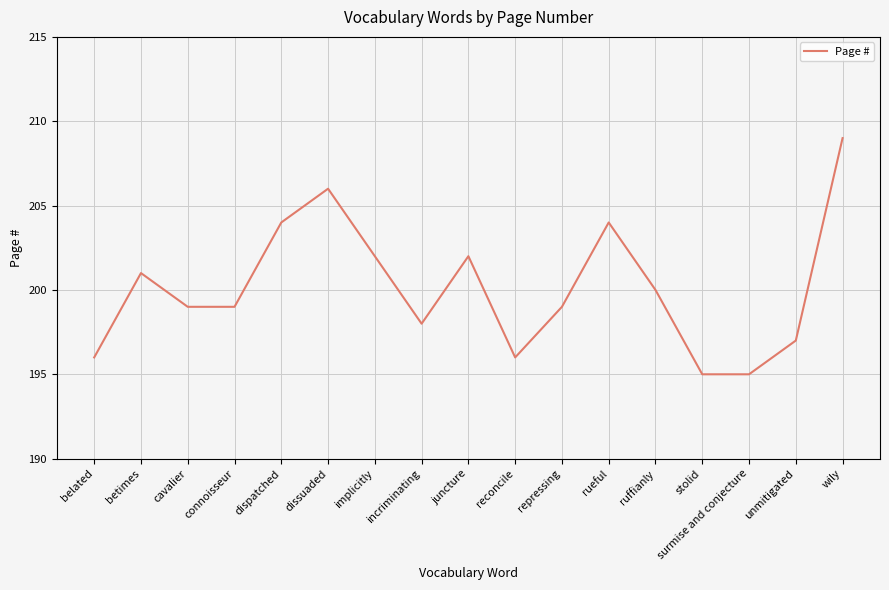

What position from the left is connoisseur?

4